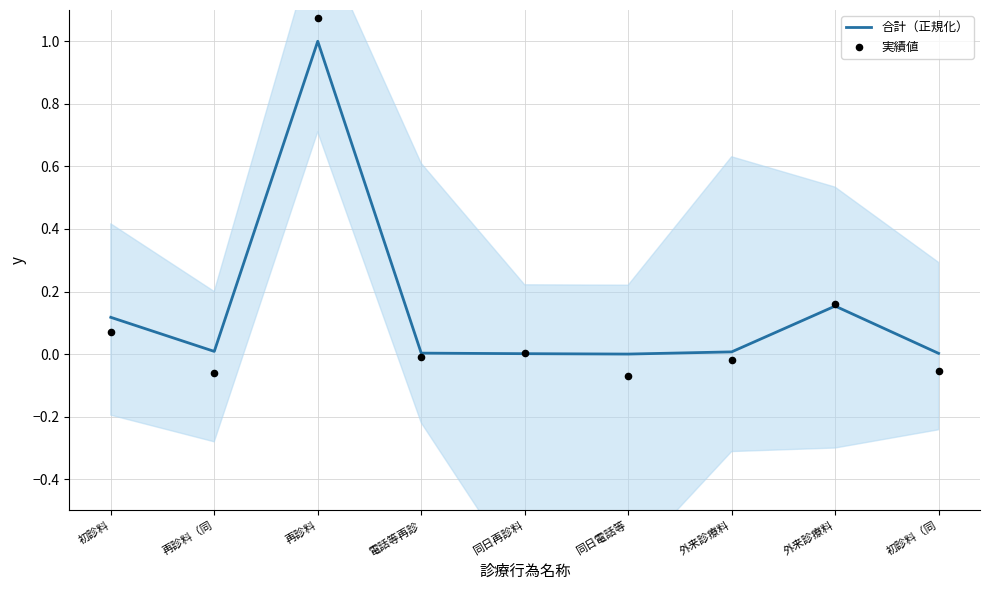

Which series has the largest total across all categories?

合計（正規化）